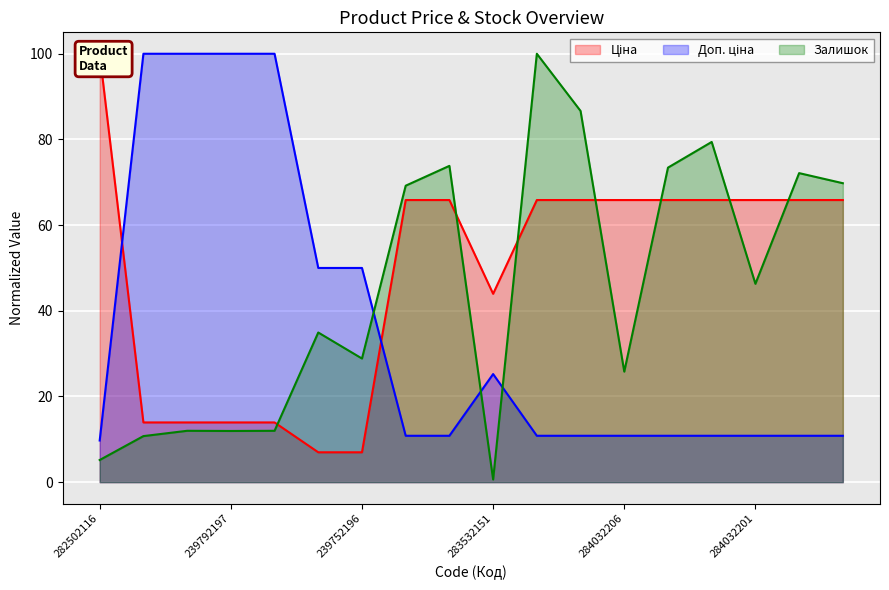

What is the difference between the highest and lowest values at 239792197?

88.1